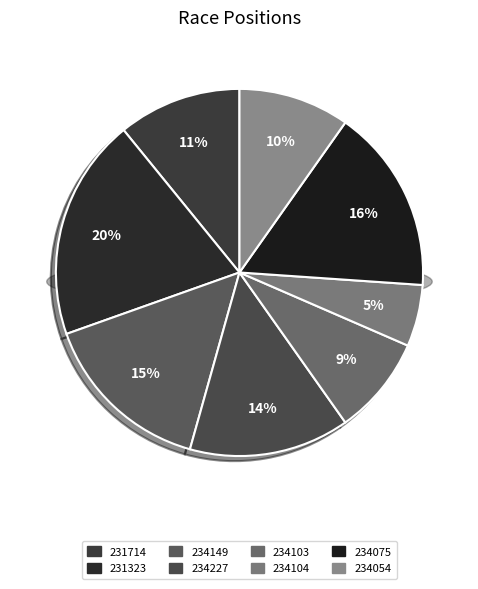

Do 234103 and 234104 together represent more than half of the pie?

No